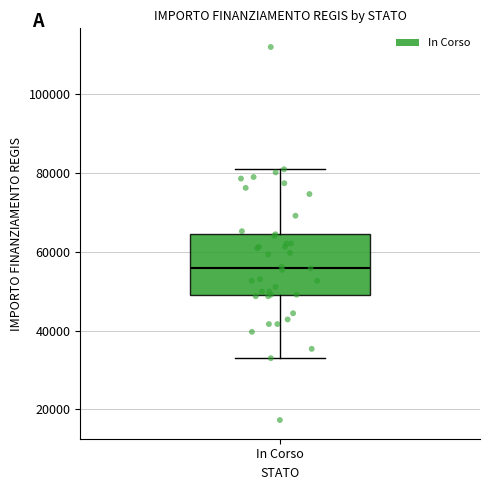

Where does the median line of the box for In Corso sit on the y-axis? The values are not printed on the chart, so give them approximately, as read against the axis.

56000